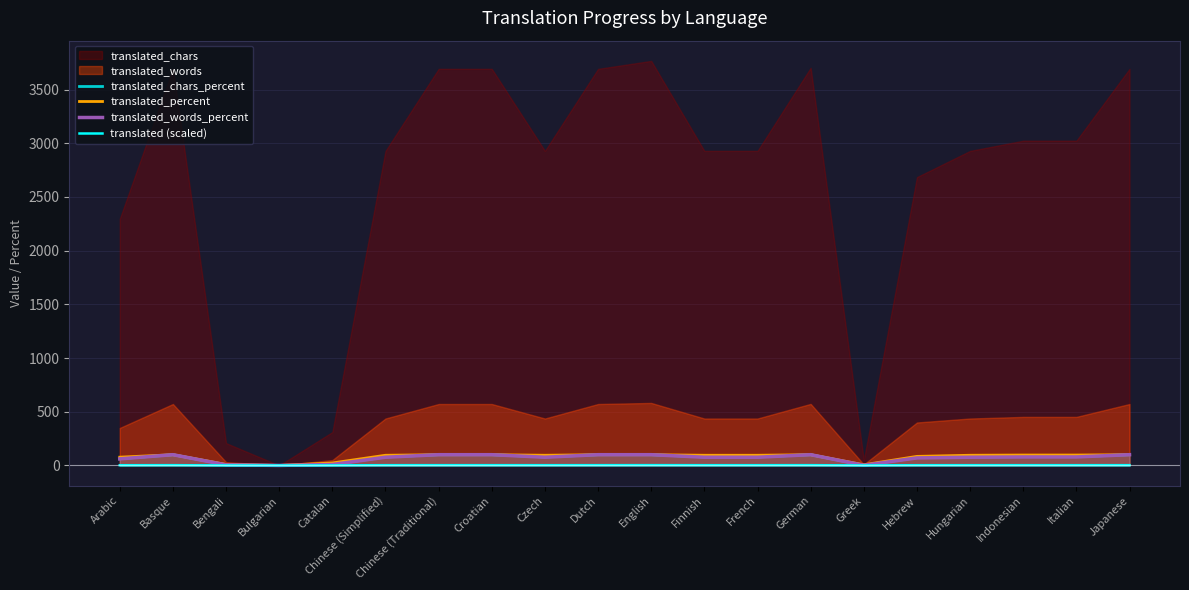

Which has a higher value, Czech or German?

German